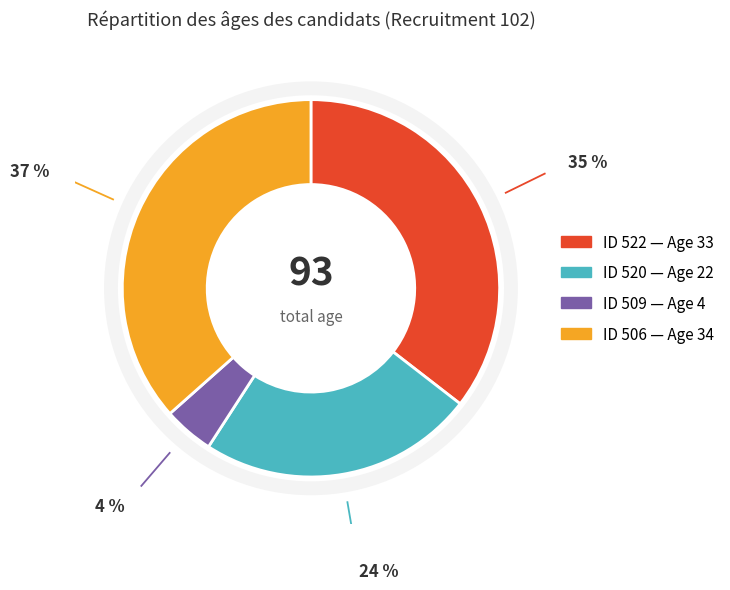

Is there a majority slice in this chart?

No